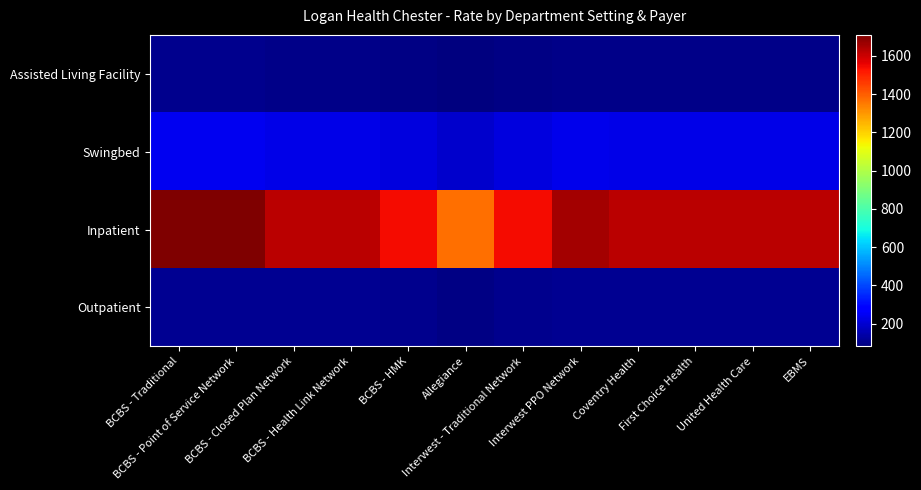

Rank the series at BCBS - HMK from highest to lowest value.

Inpatient, Swingbed, Outpatient, Assisted Living Facility